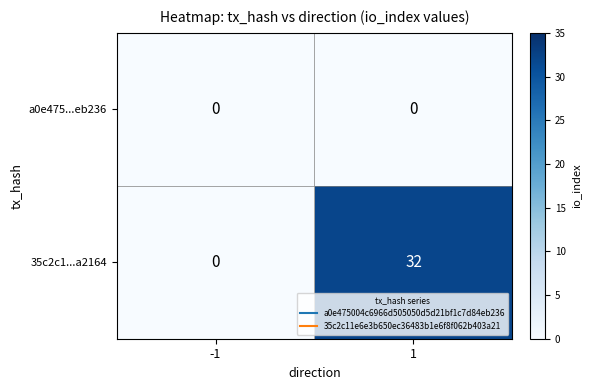

How many categories are shown in the chart?

2